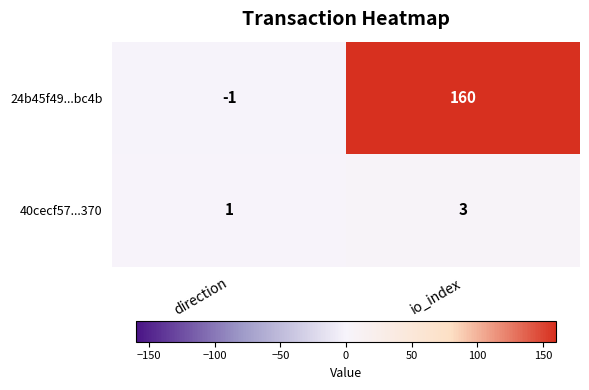

At which label is 24b45f49...bc4b closest to 79?

direction